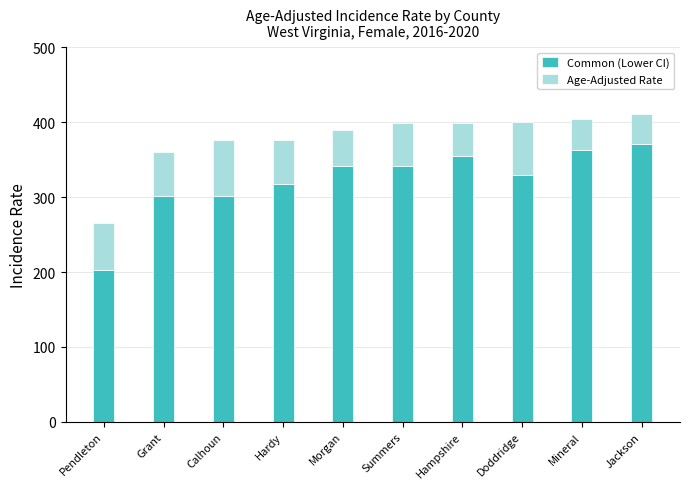

What is the difference between the maximum and minimum values in the Common (Lower CI) series?

168.4